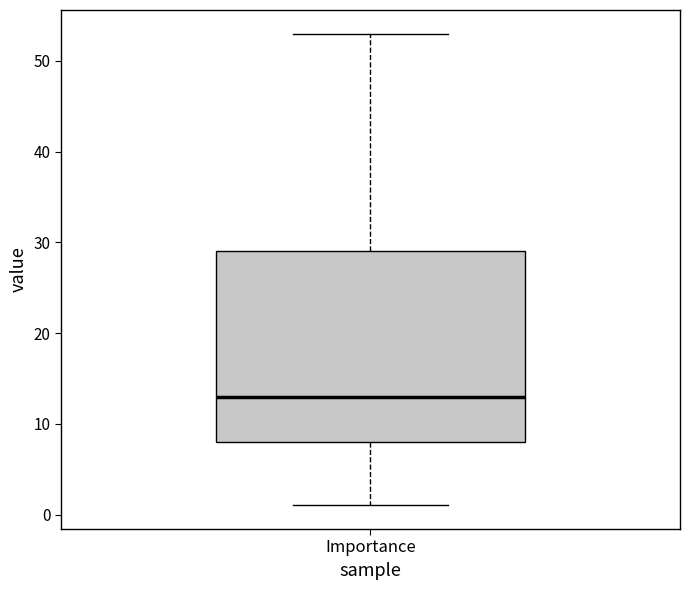

Where is the lower edge of the box for Importance on the y-axis? The values are not printed on the chart, so give them approximately, as read against the axis.

8